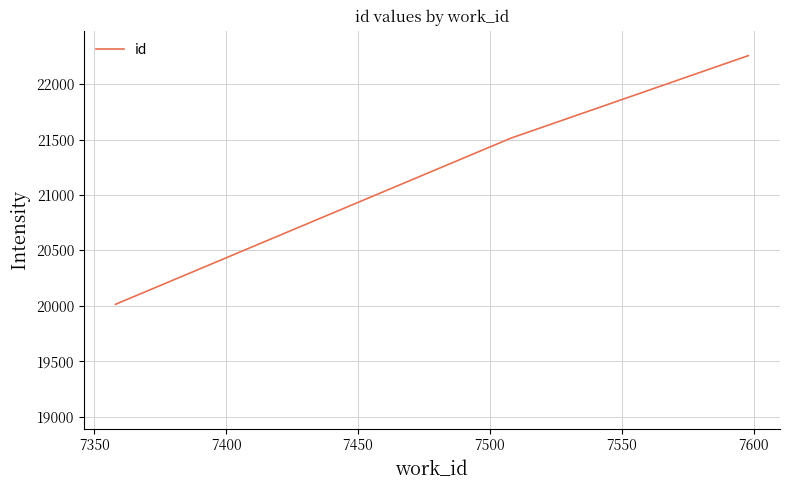

Reading left to right, extract all data points from this chart.

20013	21514	22259